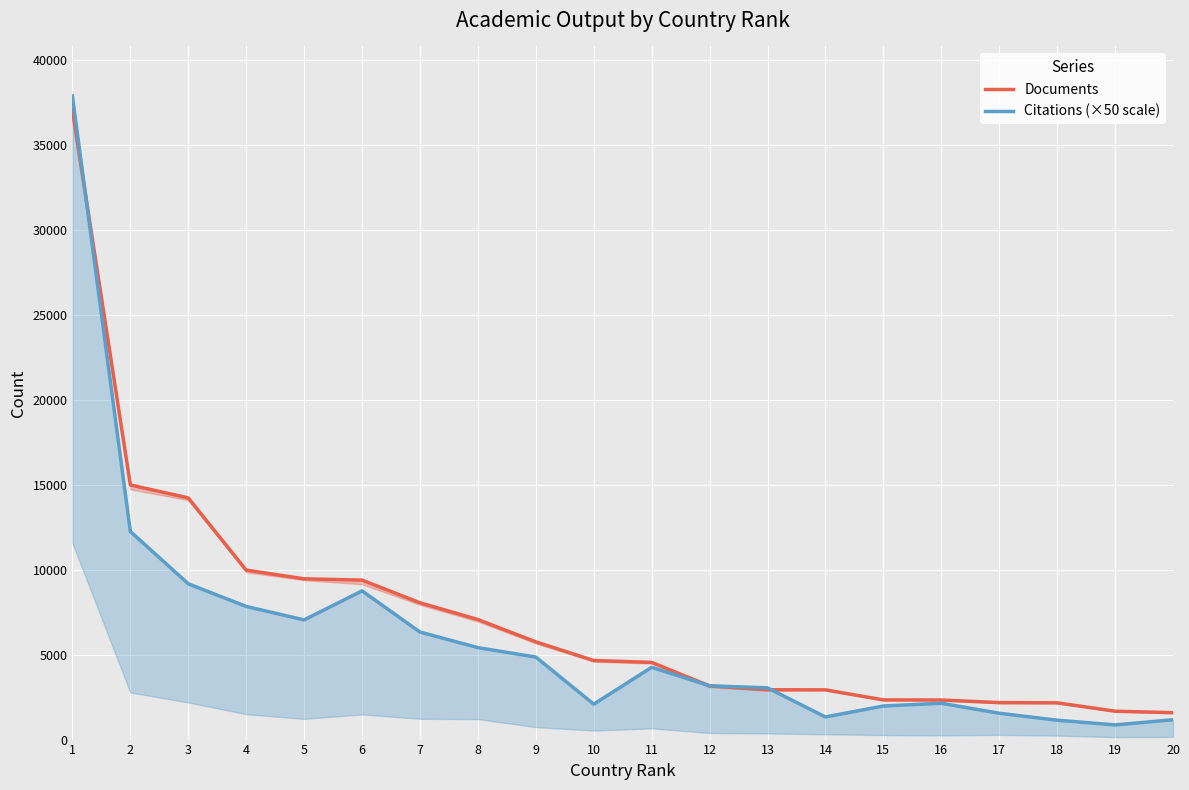

How many lines are shown in the chart?

2